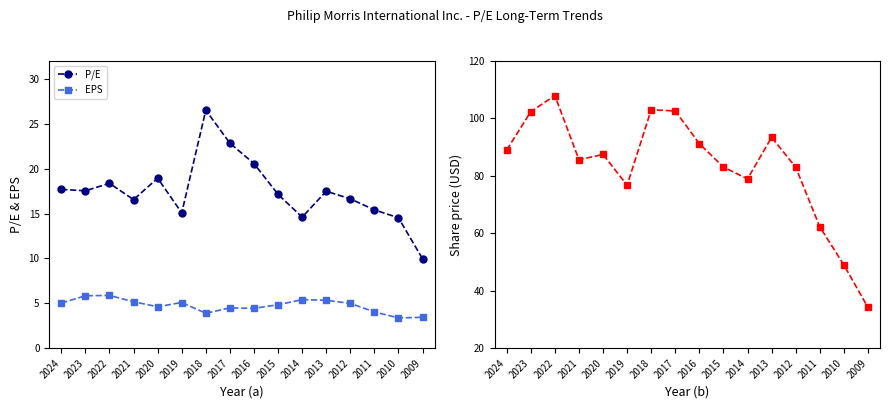

Which series has the largest total across all categories?

Share price